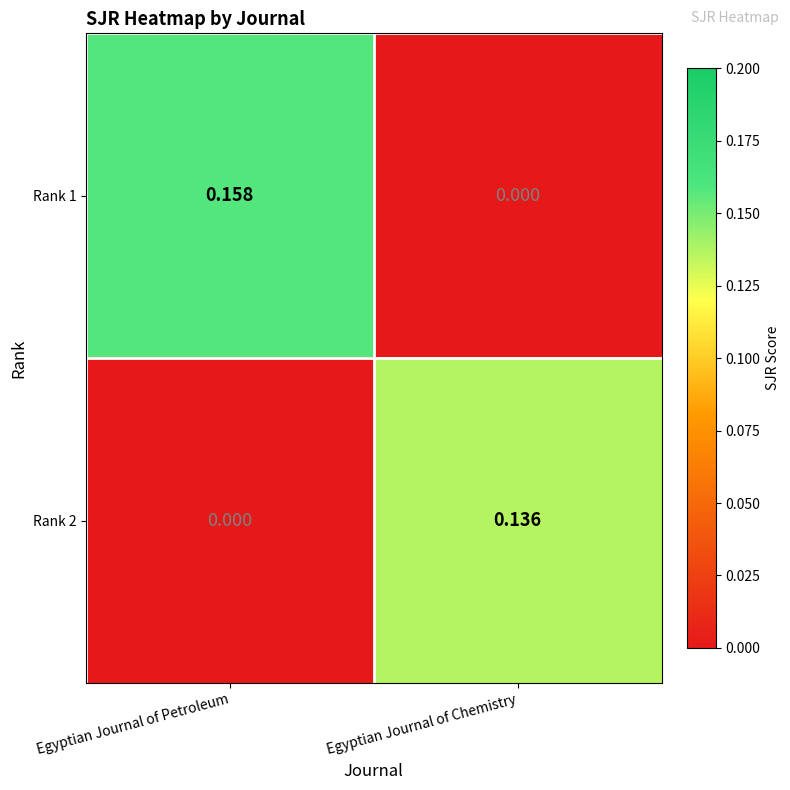

Which series has the largest range (max minus min)?

Rank 1